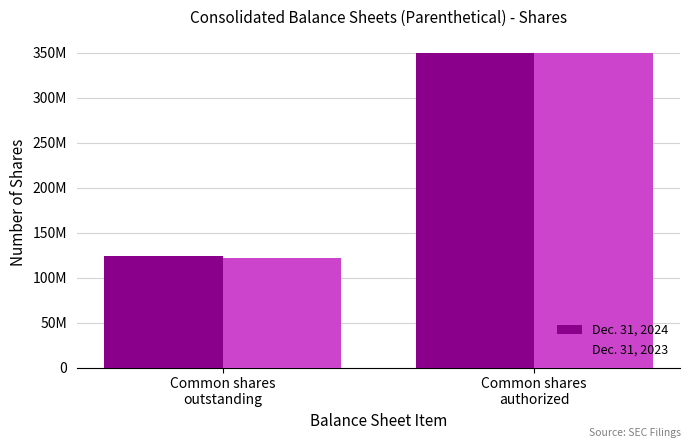

The value of Dec. 31, 2024 at Common shares
authorized is 350000000. True or false?

True